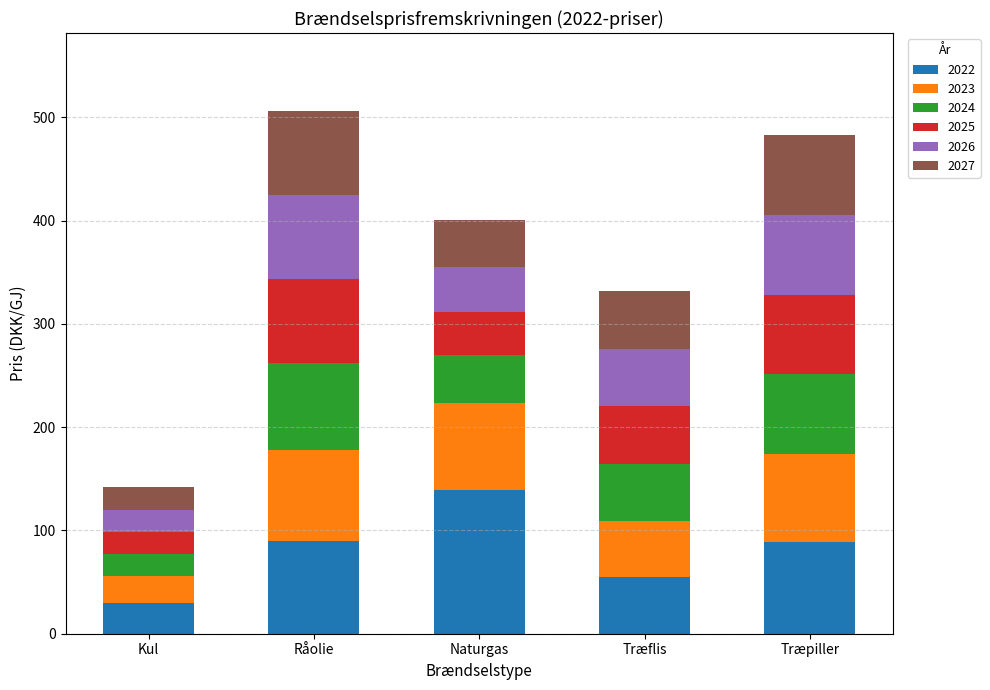

What is the highest value of the 2022 series?

139.1